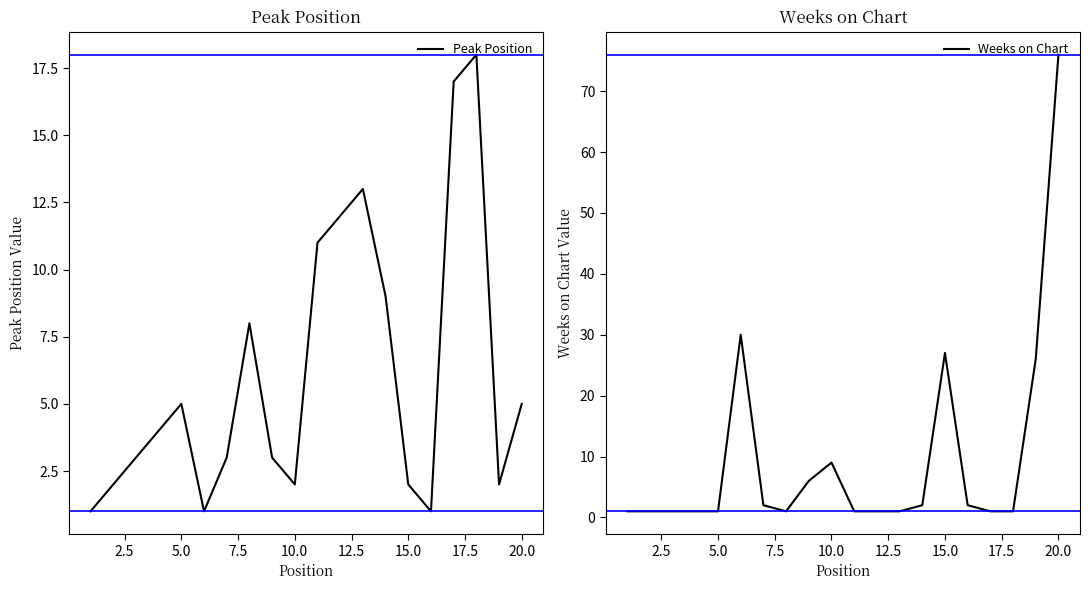

The value of Weeks on Chart at 10.0 is 4. True or false?

False